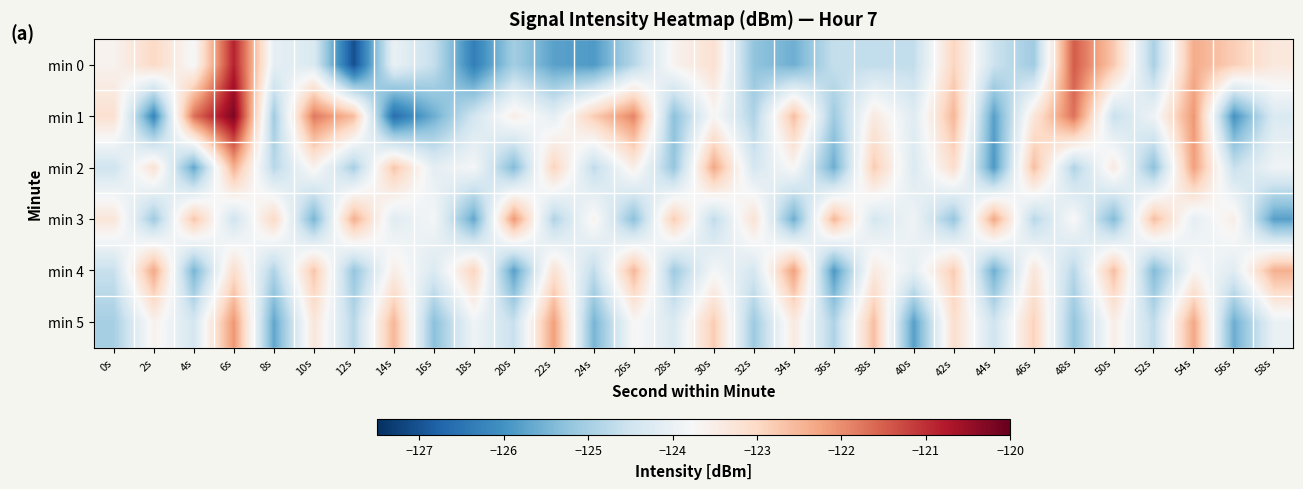

Reading left to right, list all the values displayed in this chart.

min 0: 0s=-123.6	2s=-123.0	4s=-123.8	6s=-120.9	8s=-124.1	10s=-124.3	12s=-127.1	14s=-124.0	16s=-124.6	18s=-126.3	20s=-125.0	22s=-125.8	24s=-125.9	26s=-124.8	28s=-123.6	30s=-123.2	32s=-125.2	34s=-125.6	36s=-124.6	38s=-124.7	40s=-124.7	42s=-122.9	44s=-124.5	46s=-125.1	48s=-121.5	50s=-122.8	52s=-125.0	54s=-122.4	56s=-122.8	58s=-123.4
min 1: 0s=-123.2	2s=-126.2	4s=-121.7	6s=-120.2	8s=-125.1	10s=-121.8	12s=-122.6	14s=-126.6	16s=-125.6	18s=-124.4	20s=-123.5	22s=-124.1	24s=-122.8	26s=-121.9	28s=-125.3	30s=-123.7	32s=-124.9	34s=-122.6	36s=-125.1	38s=-123.4	40s=-124.2	42s=-122.5	44s=-125.8	46s=-123.3	48s=-121.7	50s=-124.6	52s=-123.9	54s=-122.1	56s=-126.0	58s=-124.3
min 2: 0s=-124.5	2s=-123.2	4s=-125.7	6s=-122.4	8s=-124.8	10s=-123.6	12s=-125.0	14s=-122.7	16s=-124.1	18s=-123.8	20s=-125.4	22s=-122.9	24s=-124.7	26s=-123.5	28s=-125.2	30s=-122.3	32s=-124.4	34s=-123.7	36s=-125.6	38s=-122.8	40s=-124.3	42s=-123.1	44s=-125.9	46s=-122.6	48s=-124.9	50s=-123.4	52s=-125.3	54s=-122.2	56s=-124.6	58s=-123.9
min 3: 0s=-123.3	2s=-125.1	4s=-122.7	6s=-124.5	8s=-123.0	10s=-125.5	12s=-122.4	14s=-124.2	16s=-123.8	18s=-125.7	20s=-122.1	22s=-124.9	24s=-123.6	26s=-125.3	28s=-122.8	30s=-124.7	32s=-123.2	34s=-125.6	36s=-122.5	38s=-124.4	40s=-123.9	42s=-125.2	44s=-122.3	46s=-124.8	48s=-123.7	50s=-125.4	52s=-122.6	54s=-124.1	56s=-123.5	58s=-125.8
min 4: 0s=-124.6	2s=-122.3	4s=-125.5	6s=-123.1	8s=-124.9	10s=-122.7	12s=-125.2	14s=-123.5	16s=-124.3	18s=-122.9	20s=-125.8	22s=-123.2	24s=-124.7	26s=-122.5	28s=-125.1	30s=-123.8	32s=-124.4	34s=-122.2	36s=-125.9	38s=-123.4	40s=-124.1	42s=-122.8	44s=-125.6	46s=-123.3	48s=-124.8	50s=-122.6	52s=-125.4	54s=-123.7	56s=-124.2	58s=-122.4
min 5: 0s=-125.0	2s=-123.6	4s=-124.4	6s=-122.1	8s=-125.7	10s=-123.3	12s=-124.8	14s=-122.5	16s=-125.3	18s=-123.9	20s=-124.6	22s=-122.2	24s=-125.5	26s=-123.7	28s=-124.3	30s=-122.8	32s=-125.1	34s=-123.4	36s=-124.9	38s=-122.6	40s=-125.8	42s=-123.1	44s=-124.5	46s=-122.9	48s=-125.2	50s=-123.5	52s=-124.7	54s=-122.3	56s=-125.6	58s=-124.0